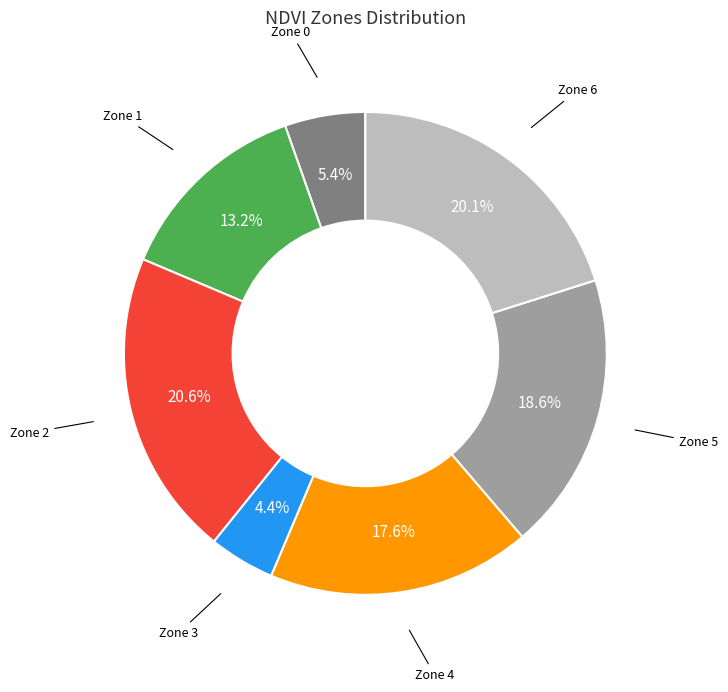

Does any single category account for the majority?

No